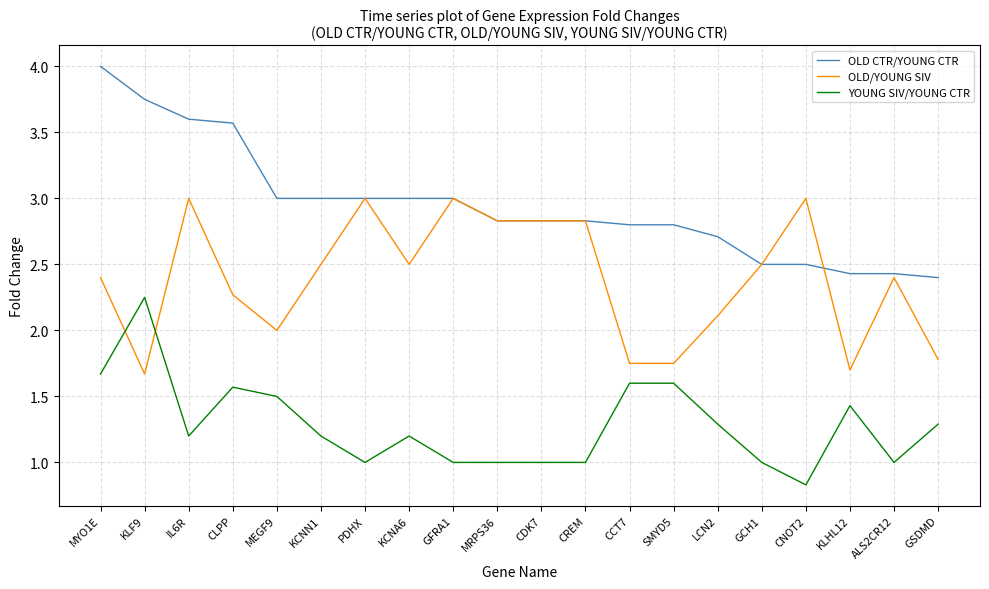

Where do YOUNG SIV/YOUNG CTR and OLD/YOUNG SIV first cross each other?

MYO1E and KLF9